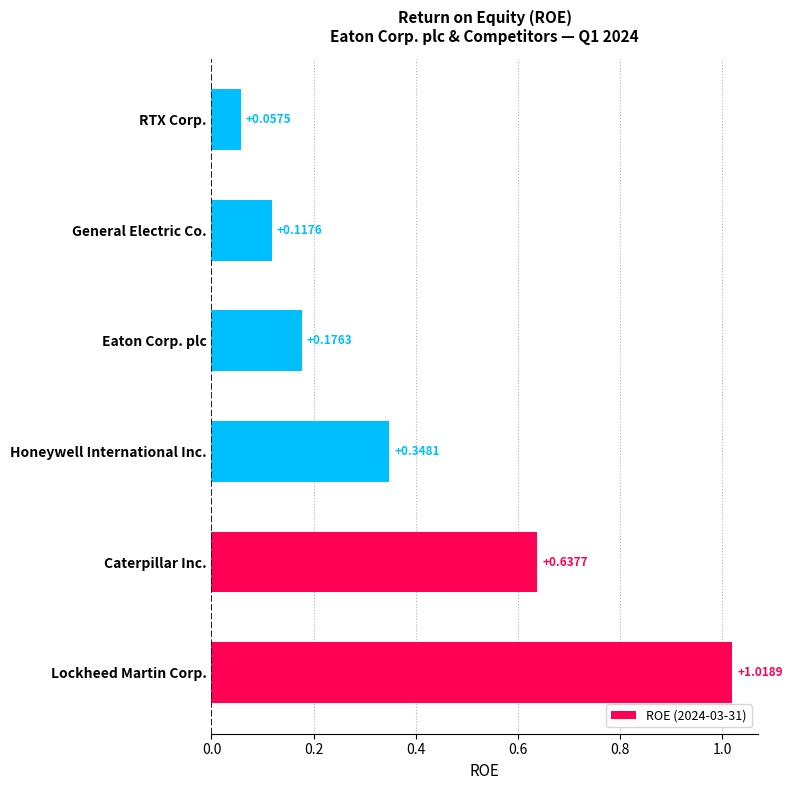

What is the change in value from Caterpillar Inc. to Eaton Corp. plc?

-0.5